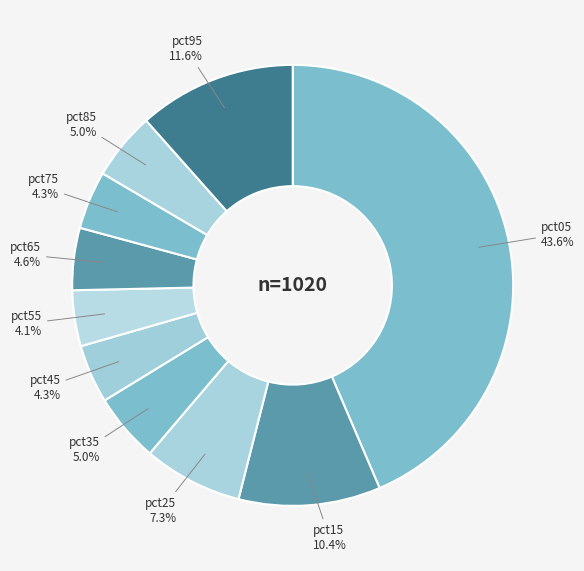

Count the number of slices in the pie.

10